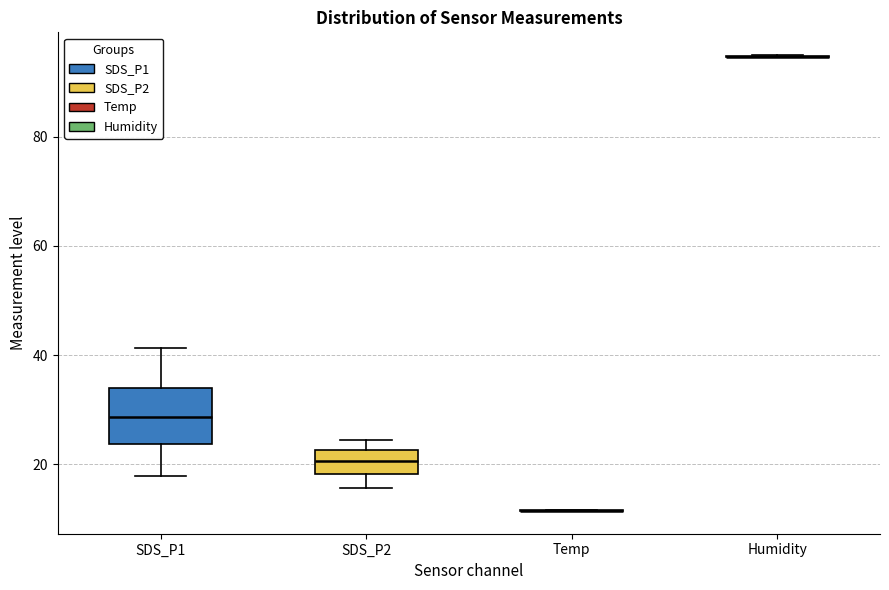

Reading left to right, read every box against the y-axis: the position of its median line, the range the box covers, and the ends of its whiskers. The values are not printed on the chart, so give them approximately, as read against the axis.

SDS_P1: median 28, box 24 to 34, whiskers 18 to 42
SDS_P2: median 20, box 18 to 22, whiskers 16 to 24
Temp: box collapsed to a line at 12, whiskers 12 to 12
Humidity: box collapsed to a line at 94, whiskers 94 to 94